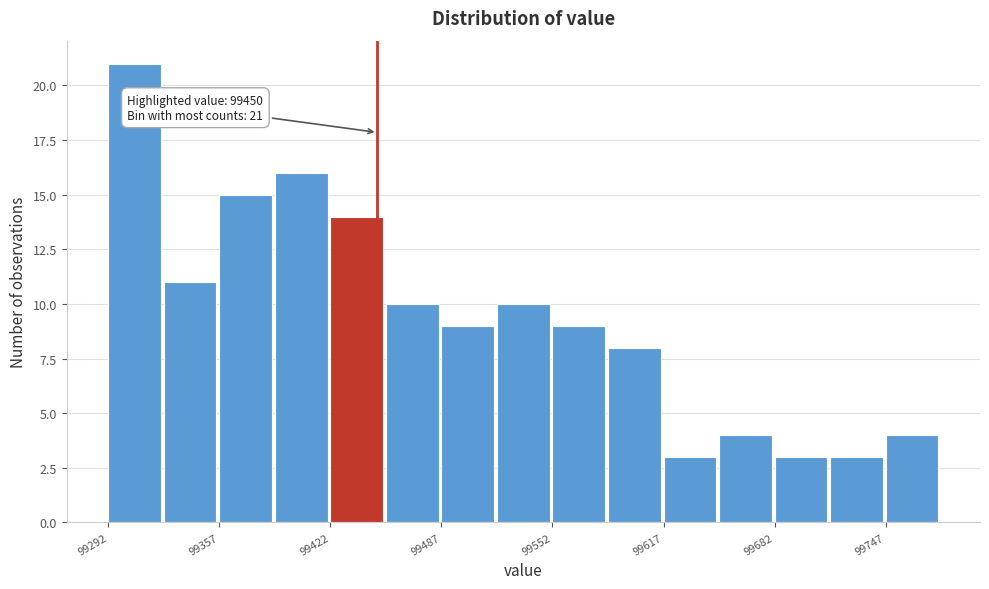

Read against the x-axis, roughly where is the centre of the tallest bar?

99310